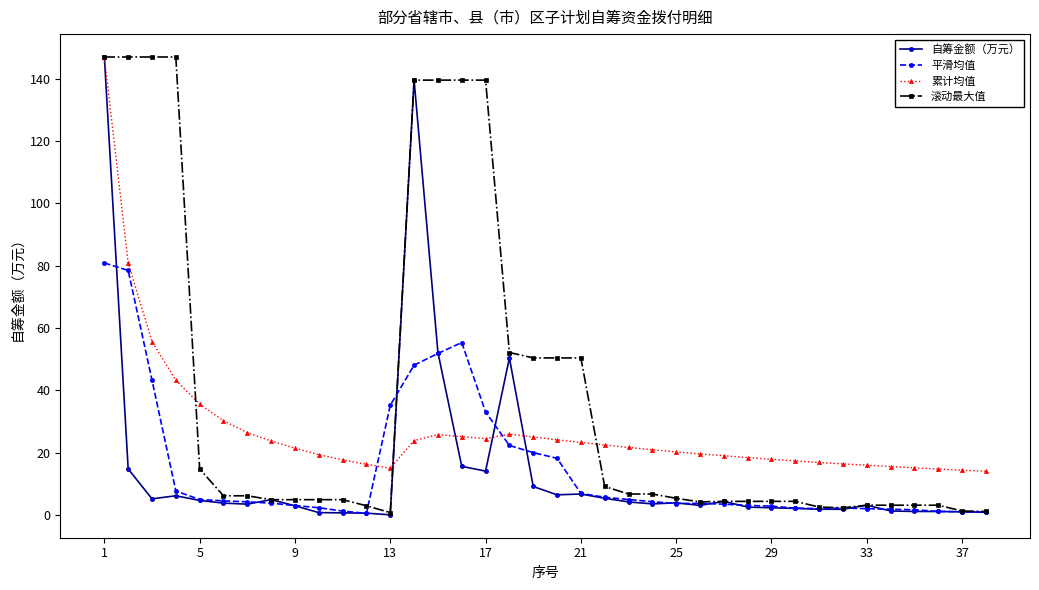

Count the number of data series in this chart.

4